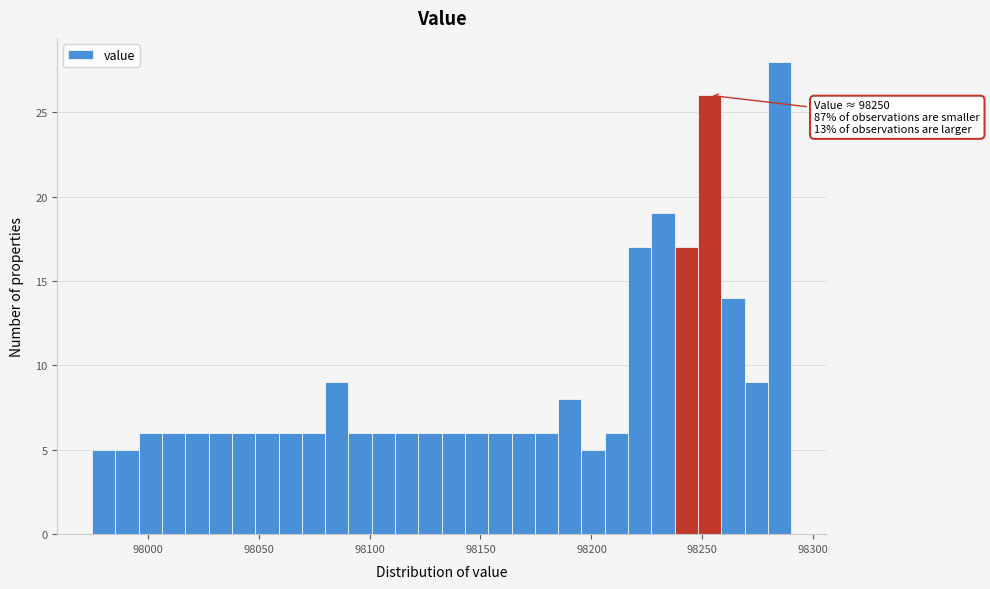

Read against the x-axis, roughly where is the centre of the tallest bar?

98285